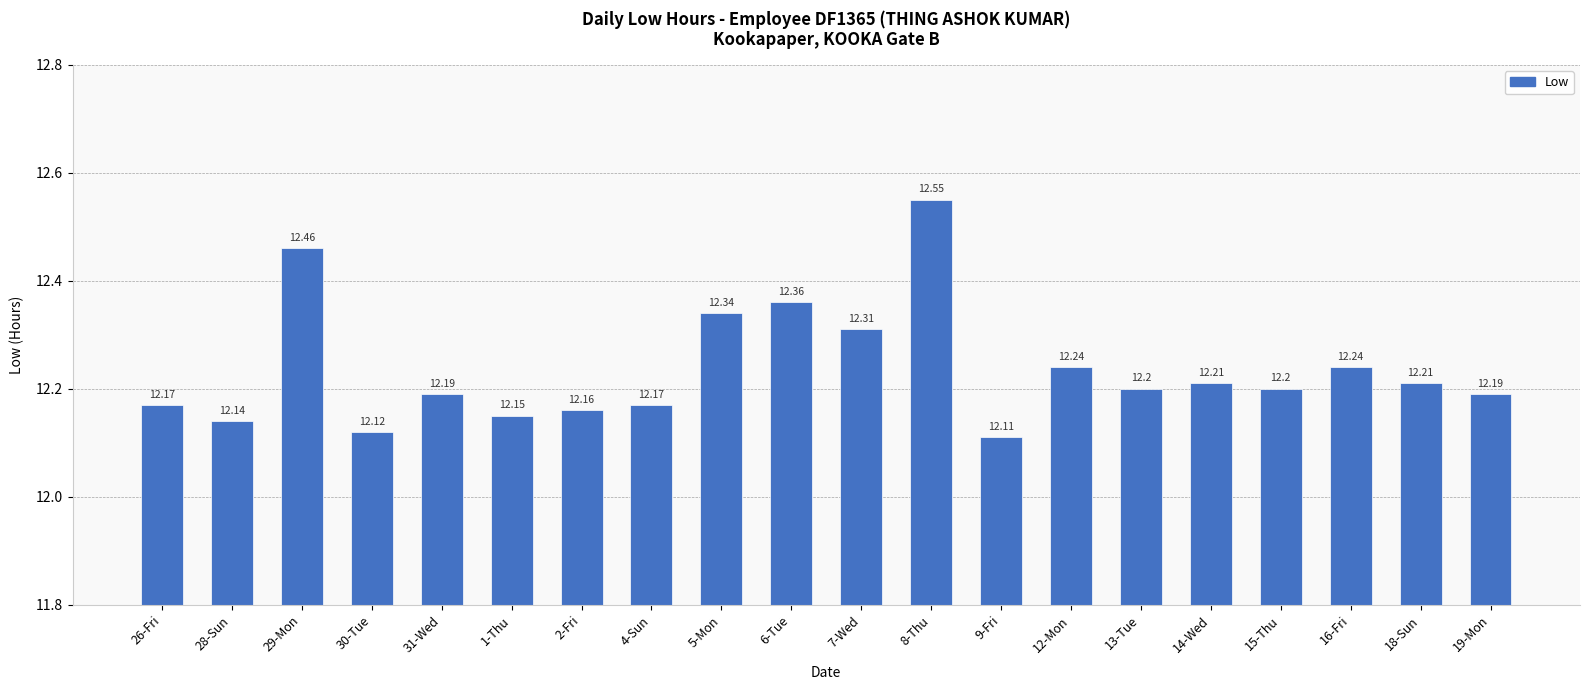

What is the change in value from 29-Mon to 5-Mon?

-0.1